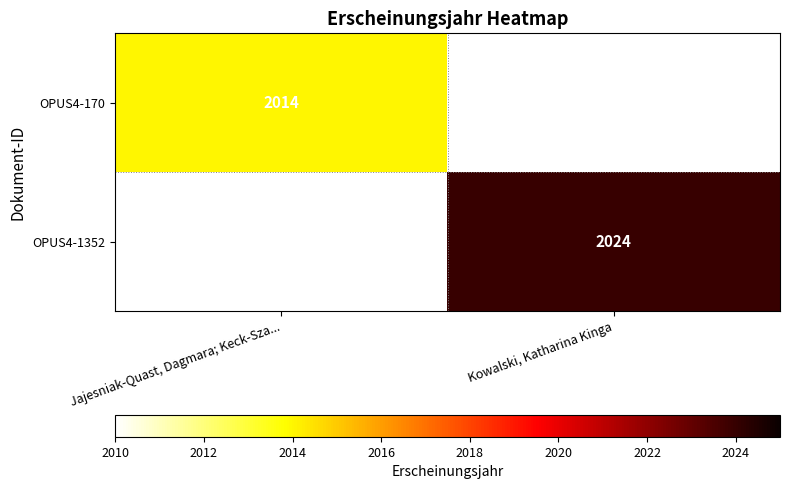

The OPUS4-170 series shows 3310 at Jajesniak-Quast, Dagmara; Keck-Sza.... True or false?

False